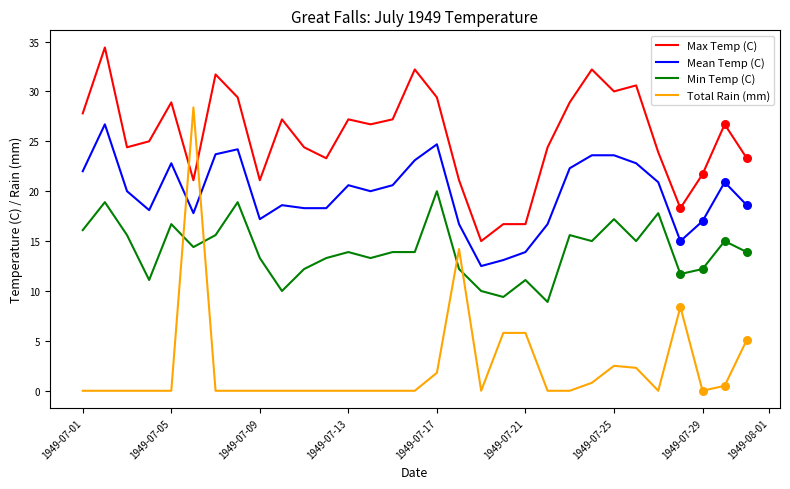

Which series has the largest total across all categories?

Max Temp (C)